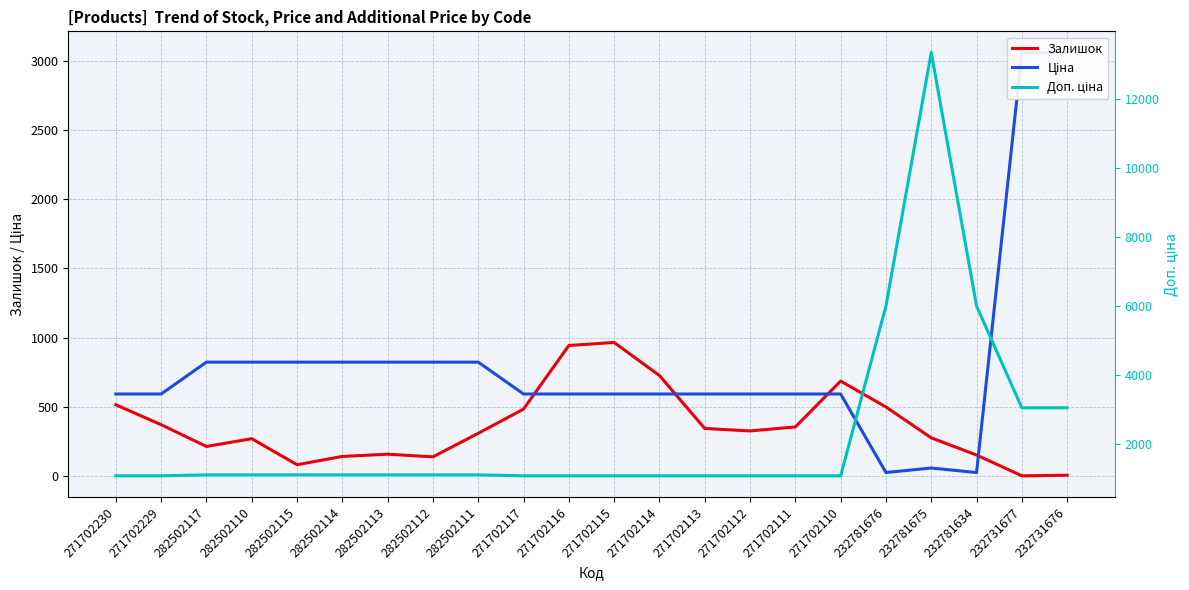

Rank the series by their average value, from lowest to highest.

Залишок, Ціна, Доп. ціна